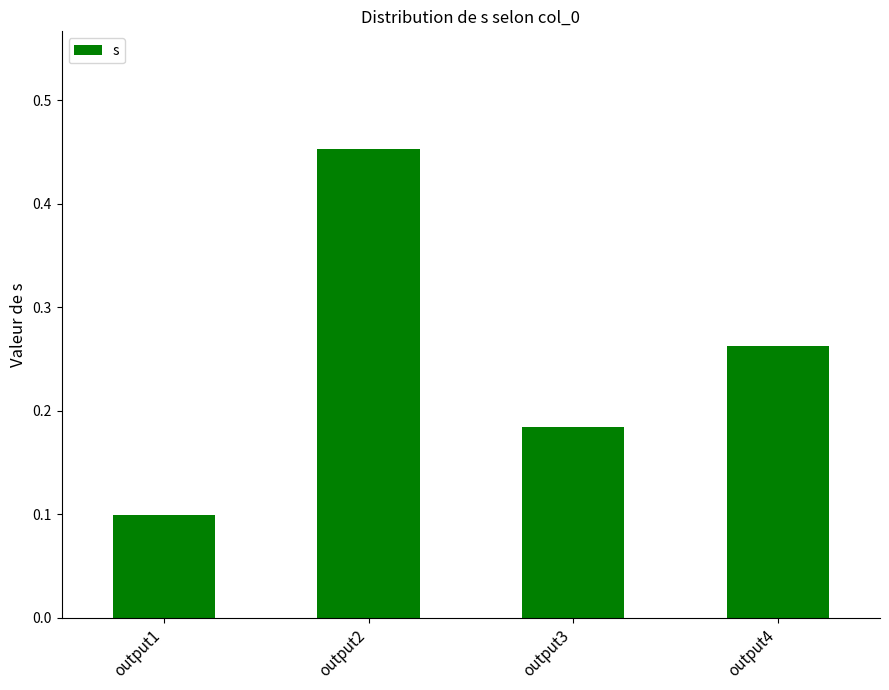

Does the chart contain stacked bars?

No